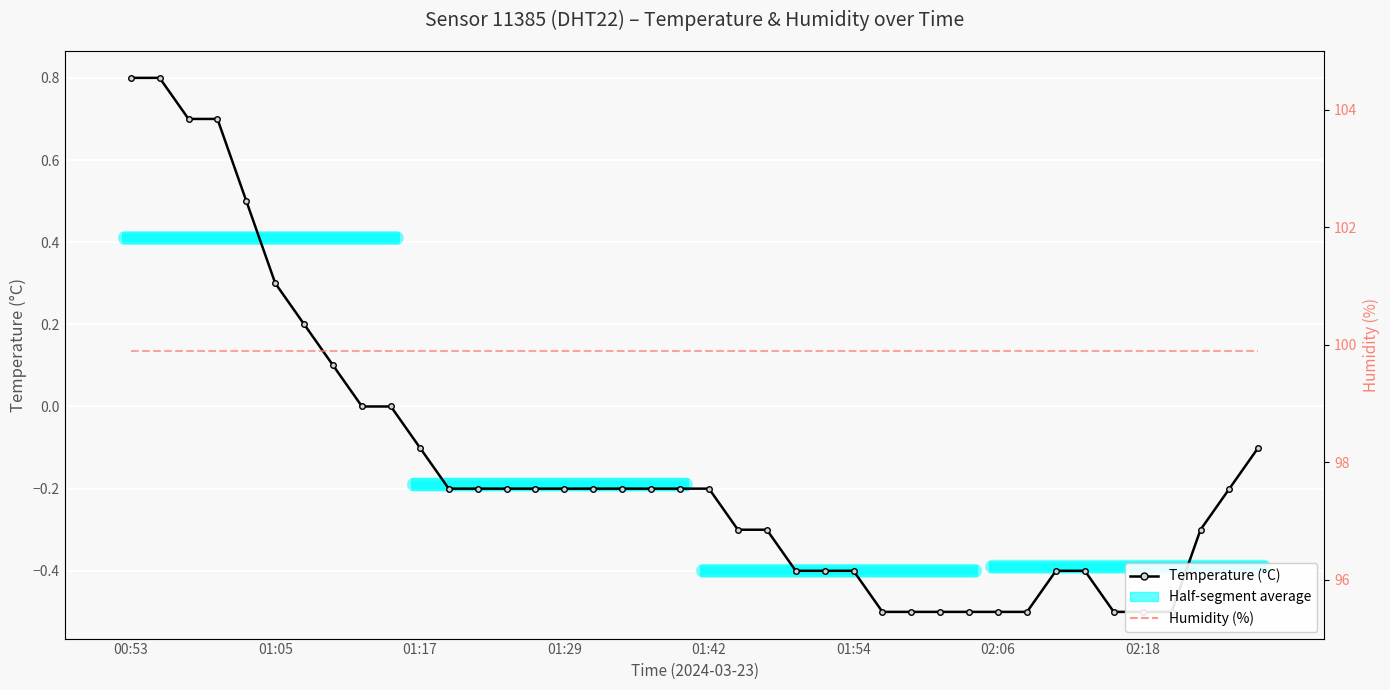

What is the difference between the maximum and second lowest values in the Temperature (°C) series?

1.3